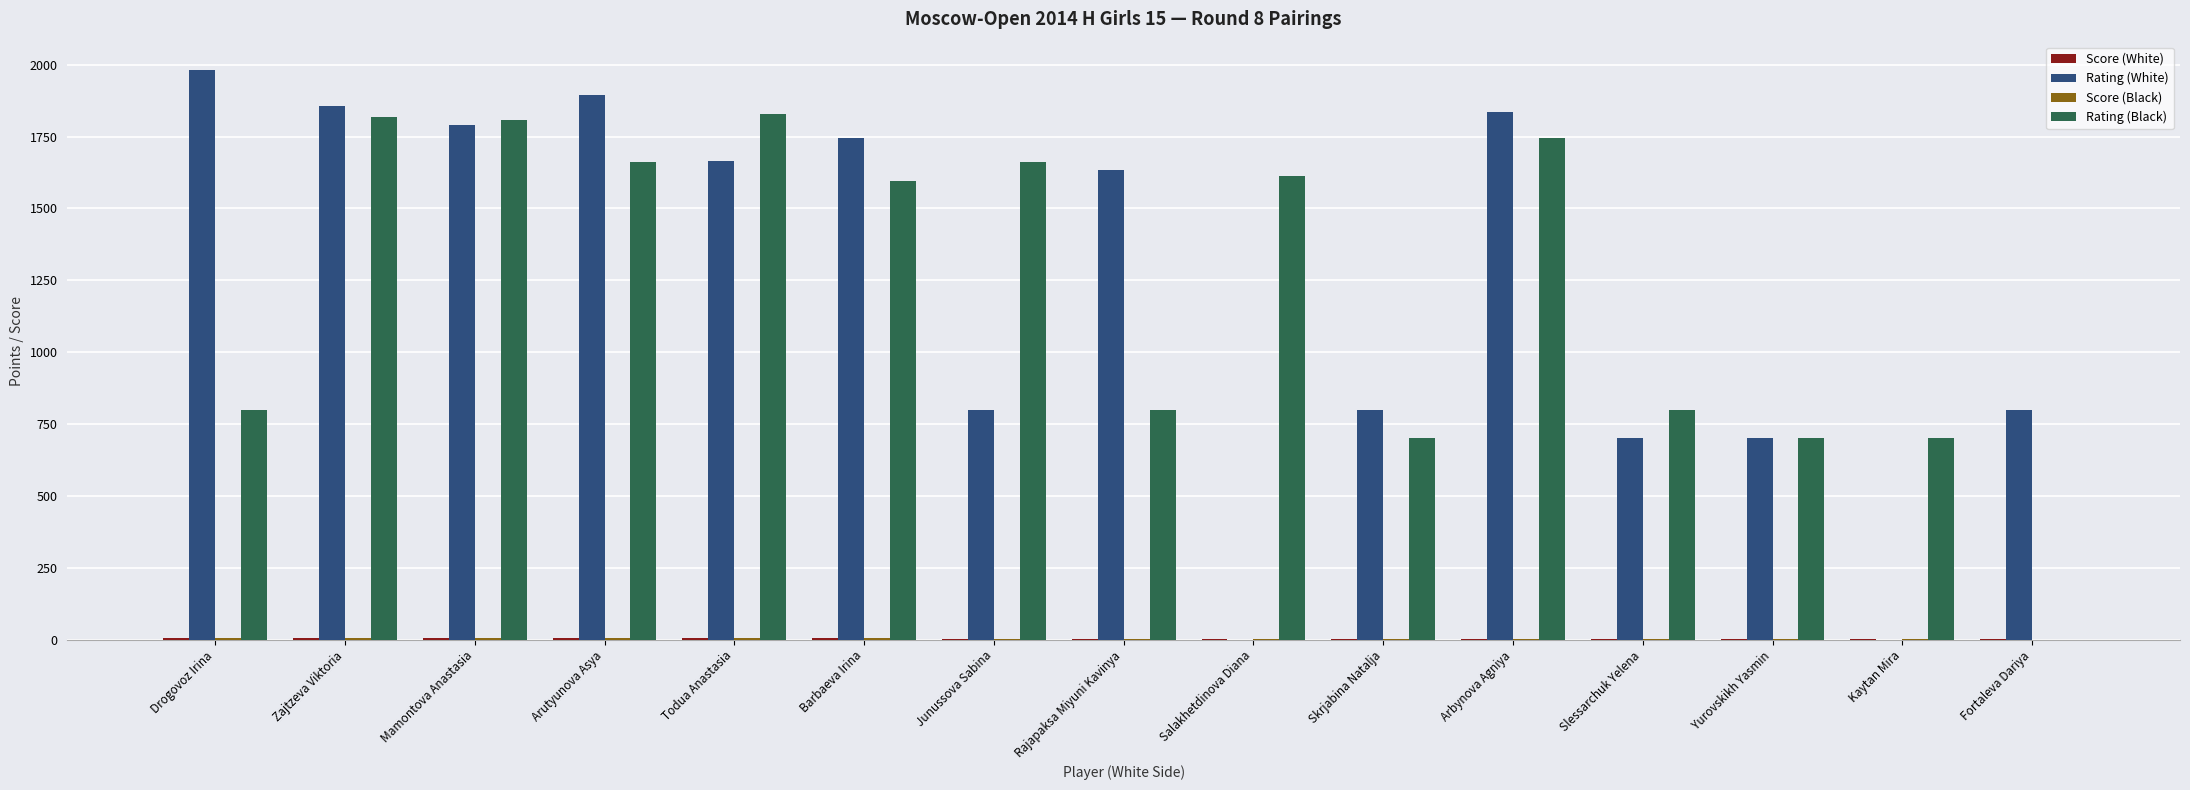

Is it true that Rating (Black) equals 1251.1 at Skrjabina Natalja?

False